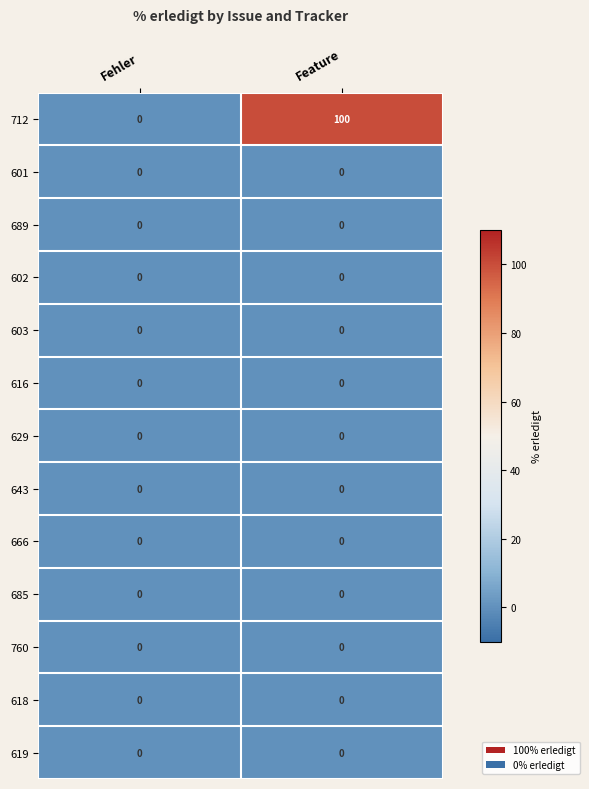

Reading left to right, transcribe all the data shown in this chart.

712: Fehler=0	Feature=100
601: Fehler=0	Feature=0
689: Fehler=0	Feature=0
602: Fehler=0	Feature=0
603: Fehler=0	Feature=0
616: Fehler=0	Feature=0
629: Fehler=0	Feature=0
643: Fehler=0	Feature=0
666: Fehler=0	Feature=0
685: Fehler=0	Feature=0
760: Fehler=0	Feature=0
618: Fehler=0	Feature=0
619: Fehler=0	Feature=0